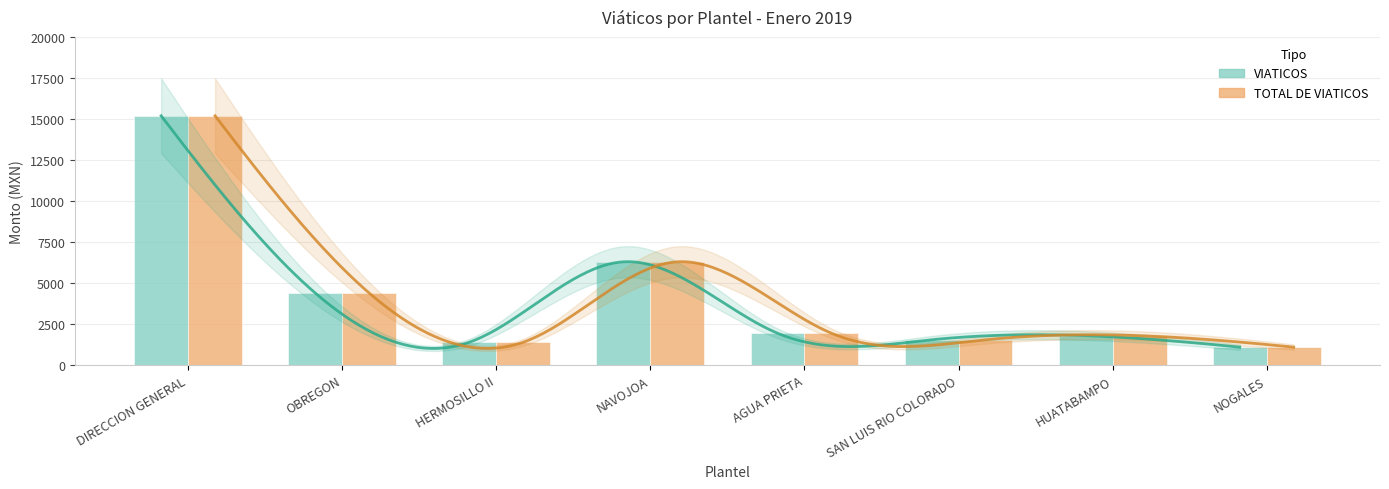

True or false: VIATICOS has a value of 4400 at OBREGON.

True